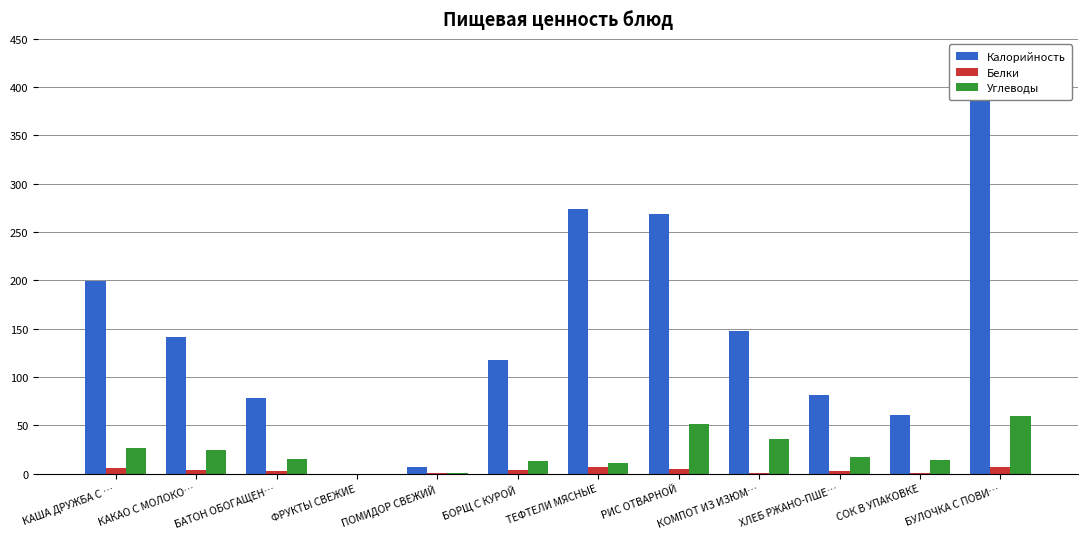

Which category has the highest value in the Калорийность series?

БУЛОЧКА С ПОВИ…